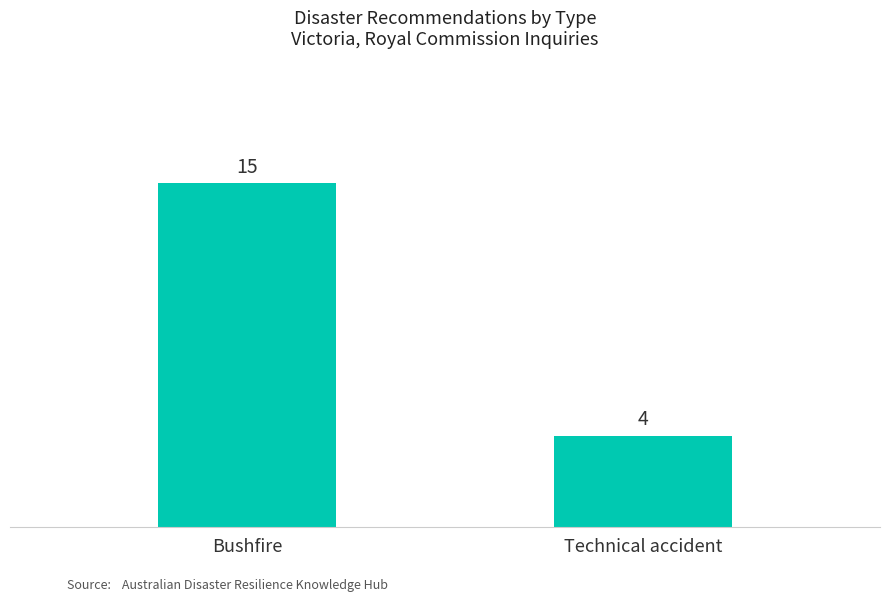

Rank the categories by value from lowest to highest.

Technical accident, Bushfire